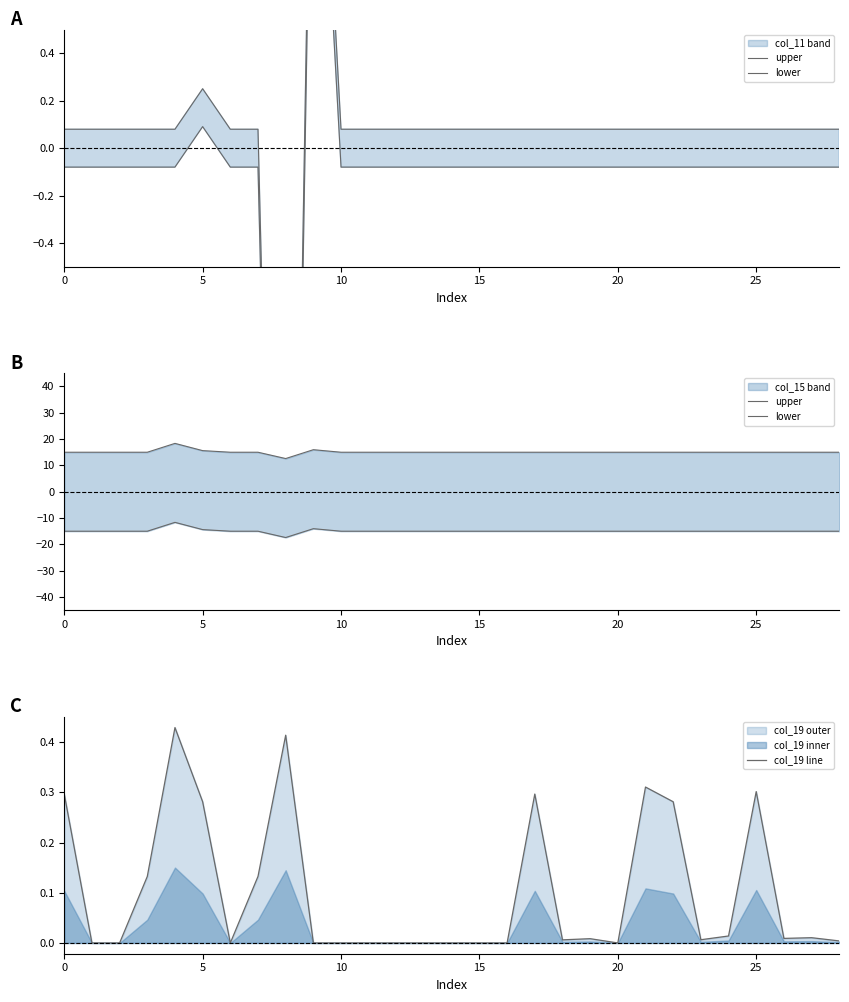

How many distinct data groups are displayed?

3